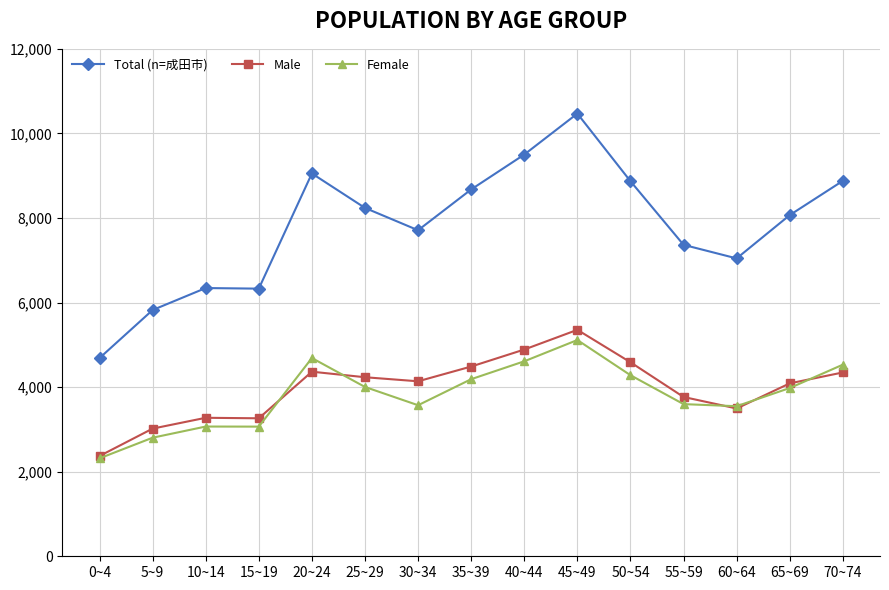

Where is Male nearest to the value 3863?

55~59